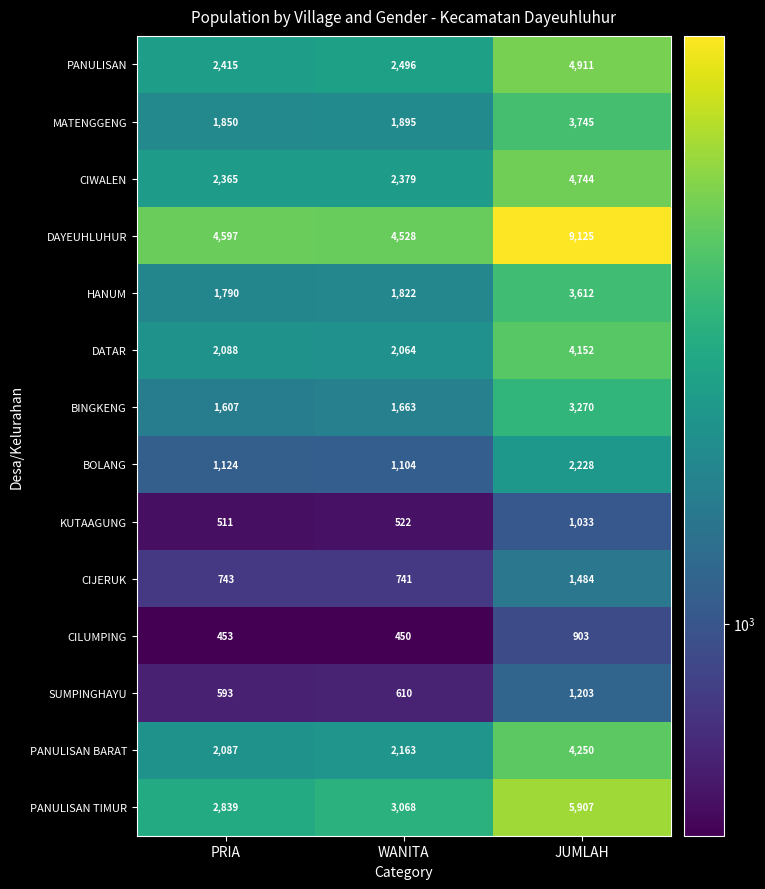

Read the PANULISAN TIMUR value at JUMLAH.

5907